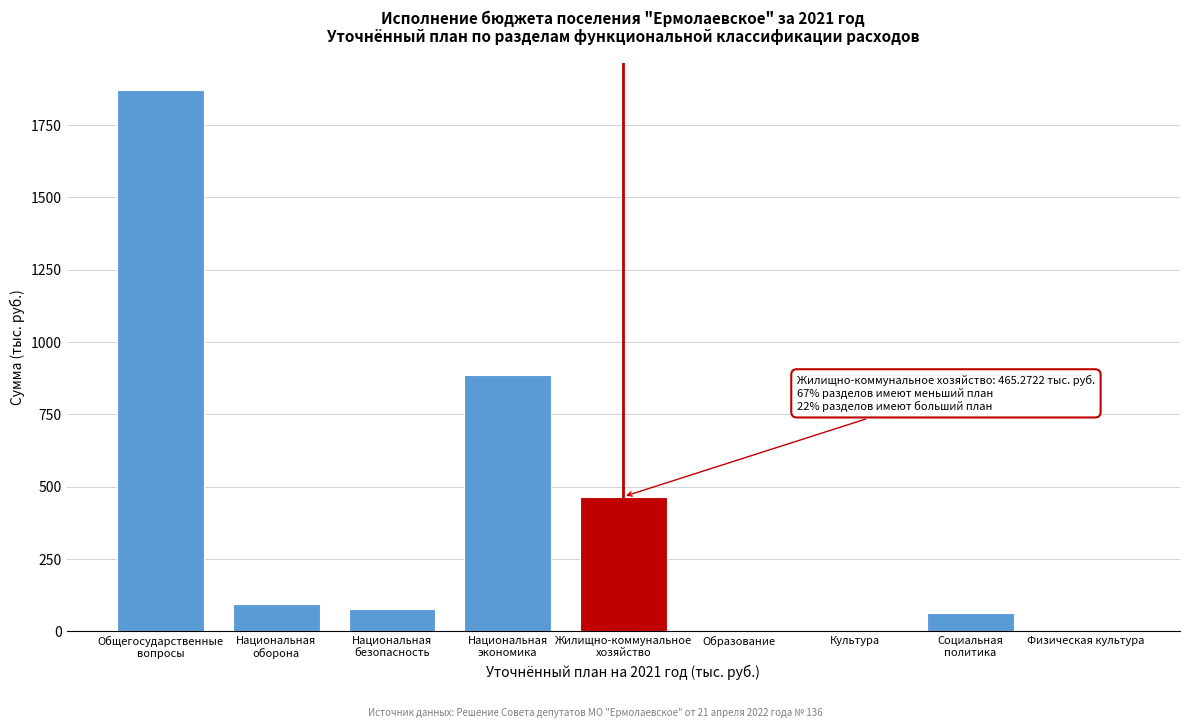

What is the sum of all values?

3462.1